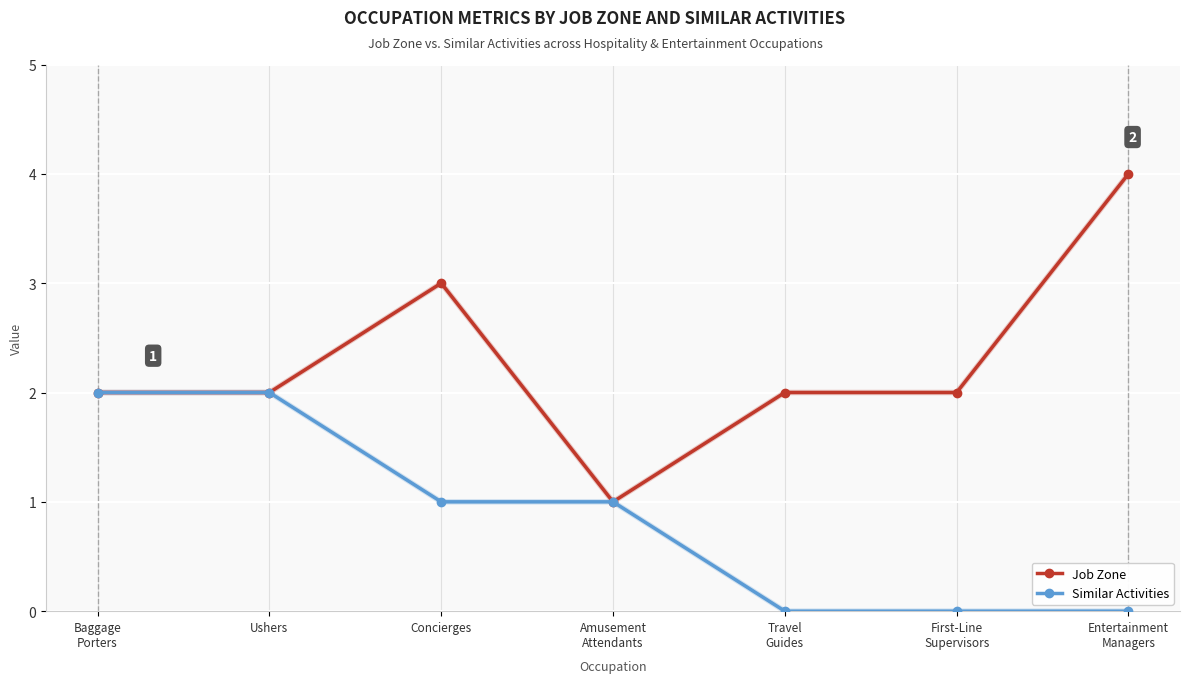

What is the total value across all series at Amusement
Attendants?

2